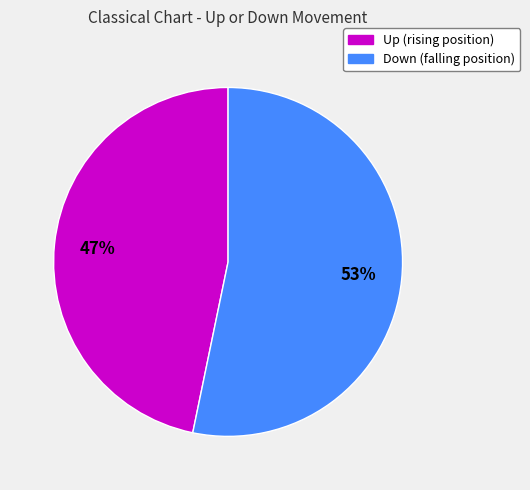

Is there a majority slice in this chart?

Yes